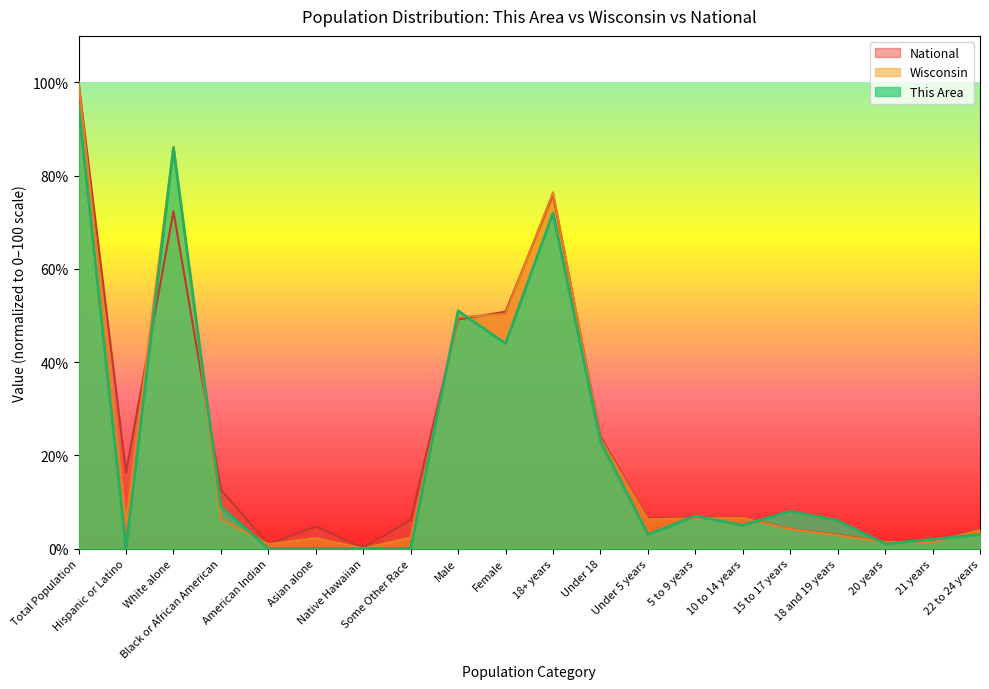

What is the sum of the Wisconsin values at 18 and 19 years and 5 to 9 years?

9.3